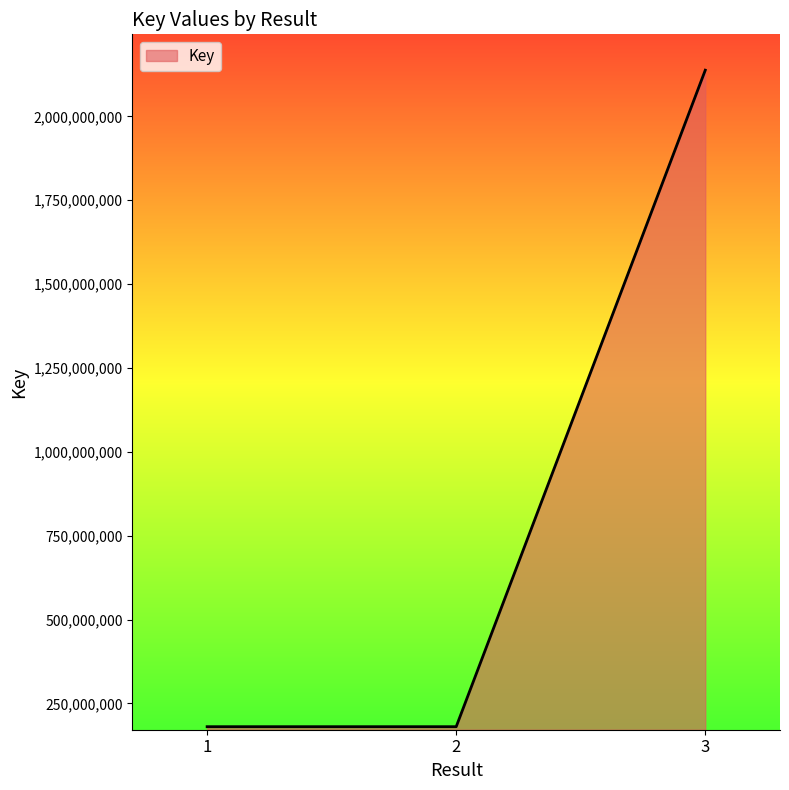

What is the smallest value displayed?

180678018